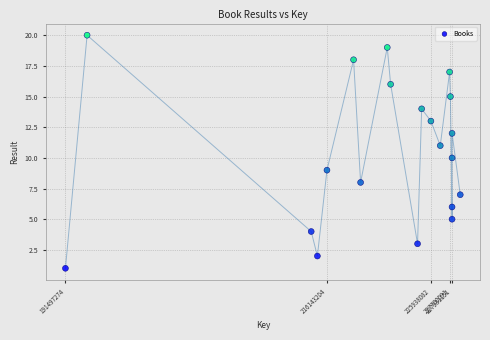

What is the range of Y values (max minus min)?

19